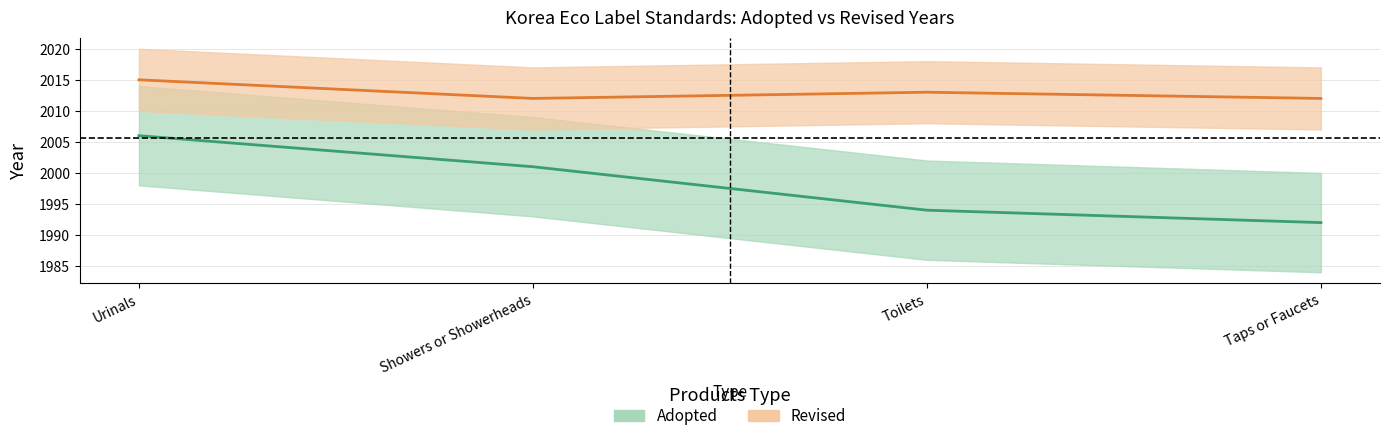

Does the chart display data point markers on the line(s)?

No